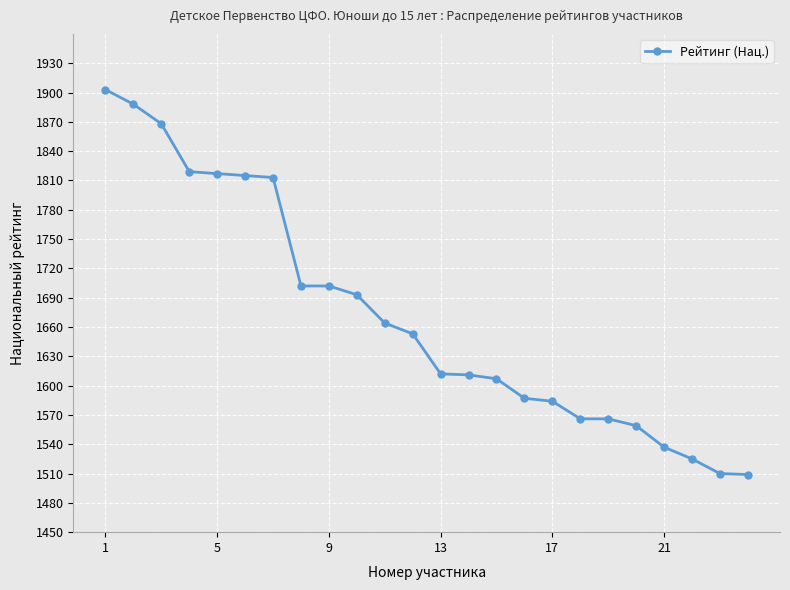

Count the number of categories in the chart.

24